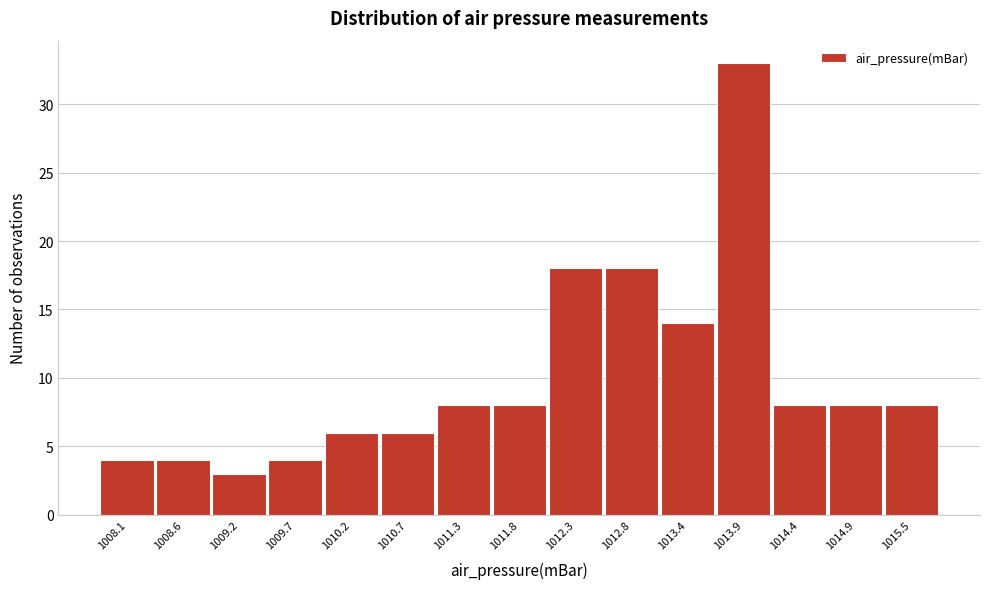

Reading left to right, what are all the values shown in this chart?

1008.1=4	1008.6=4	1009.2=3	1009.7=4	1010.2=6	1010.7=6	1011.3=8	1011.8=8	1012.3=18	1012.8=18	1013.4=14	1013.9=33	1014.4=8	1014.9=8	1015.5=8